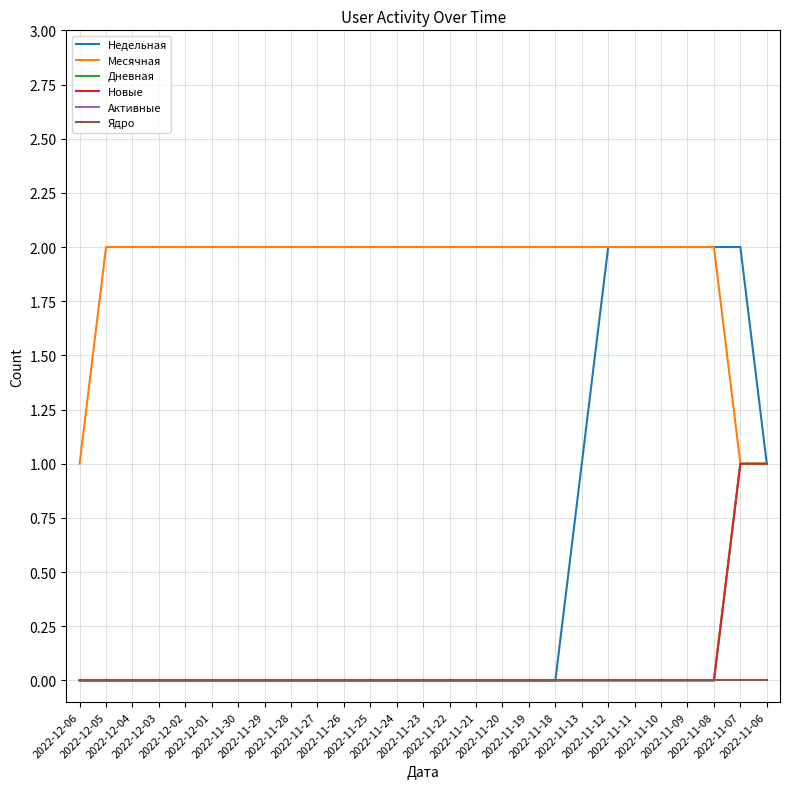

What is the sum of the Недельная values at 2022-11-09 and 2022-12-02?

2